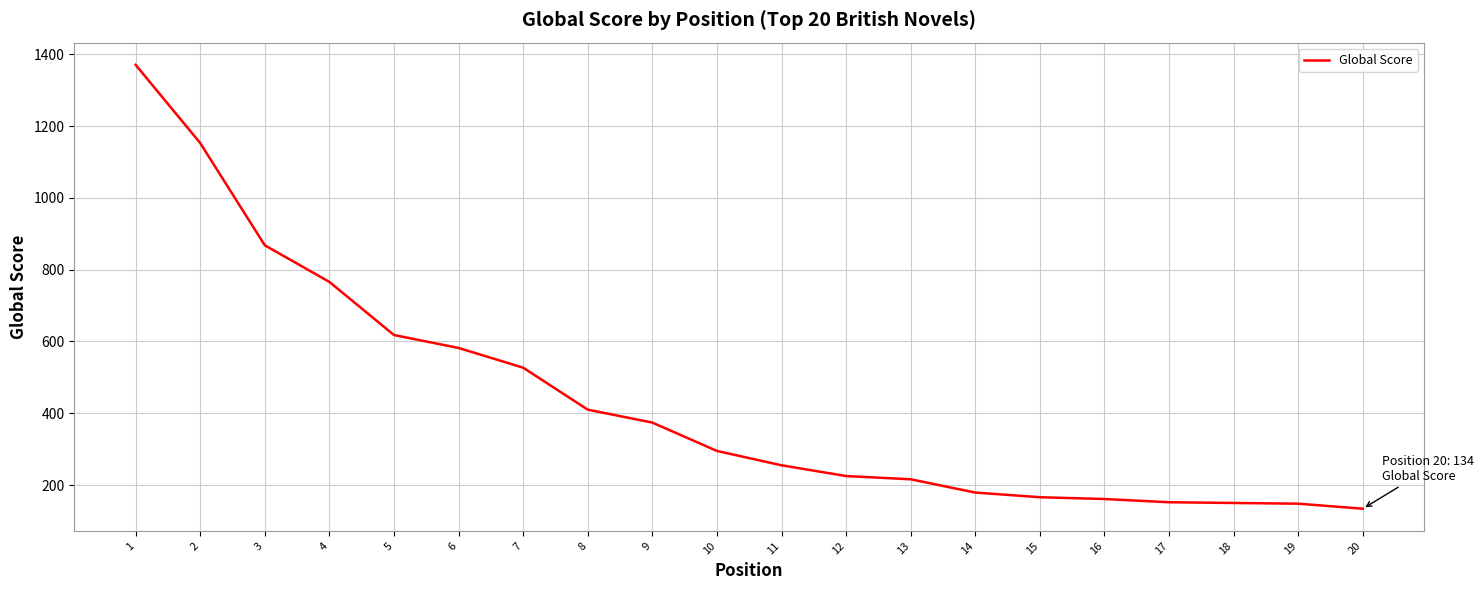

What is the difference between the values at 14 and 2?

974